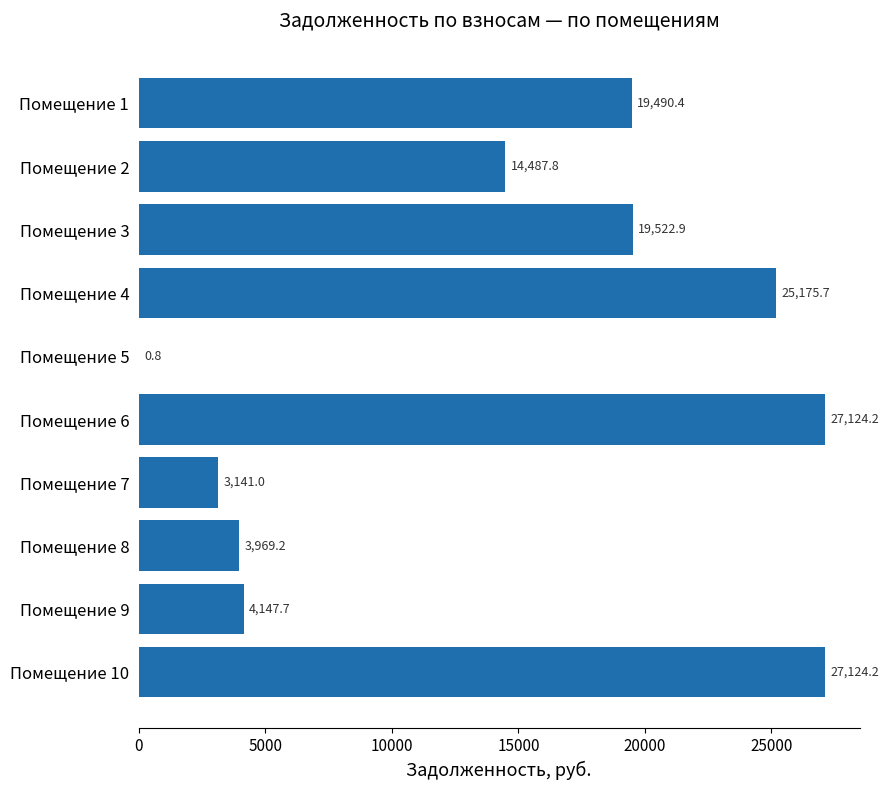

Which has a higher value, Помещение 5 or Помещение 1?

Помещение 1